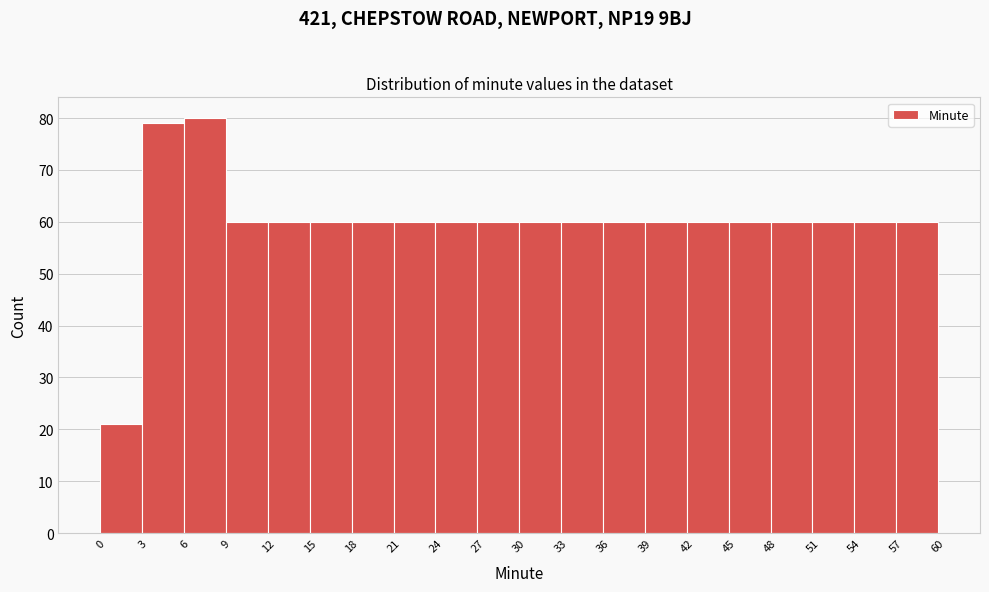

How tall is the bar that spans 57 to 60 on the x-axis? The values are not printed on the chart, so give them approximately, as read against the axis.

60